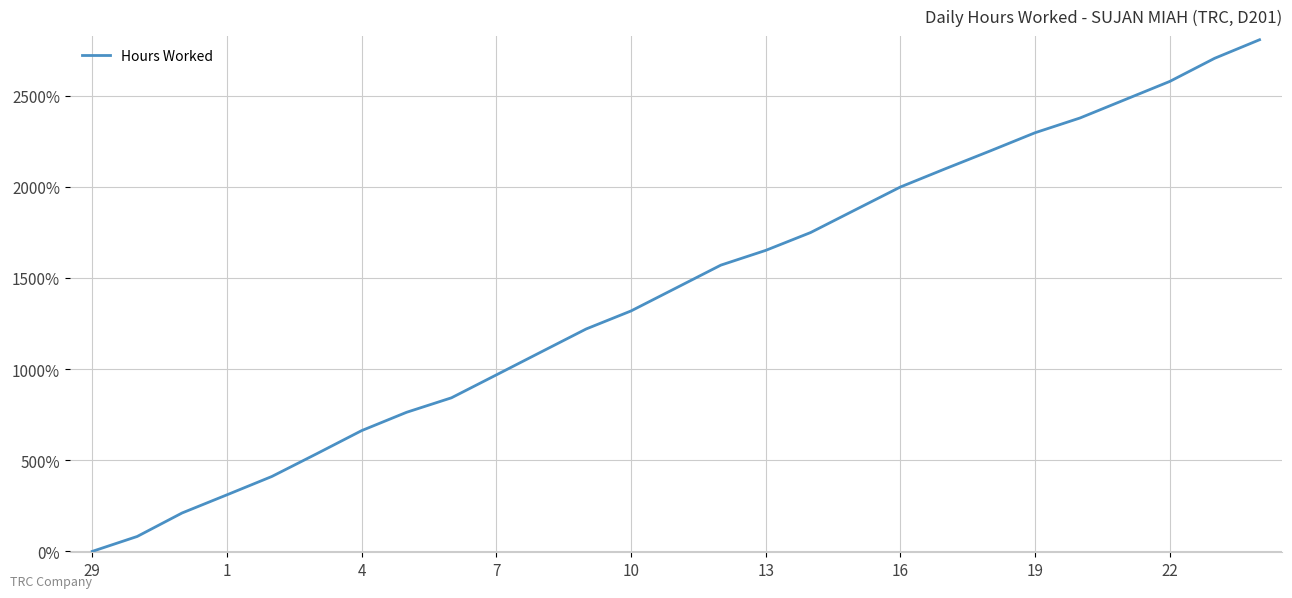

What is the maximum value shown in the chart?

2806.6